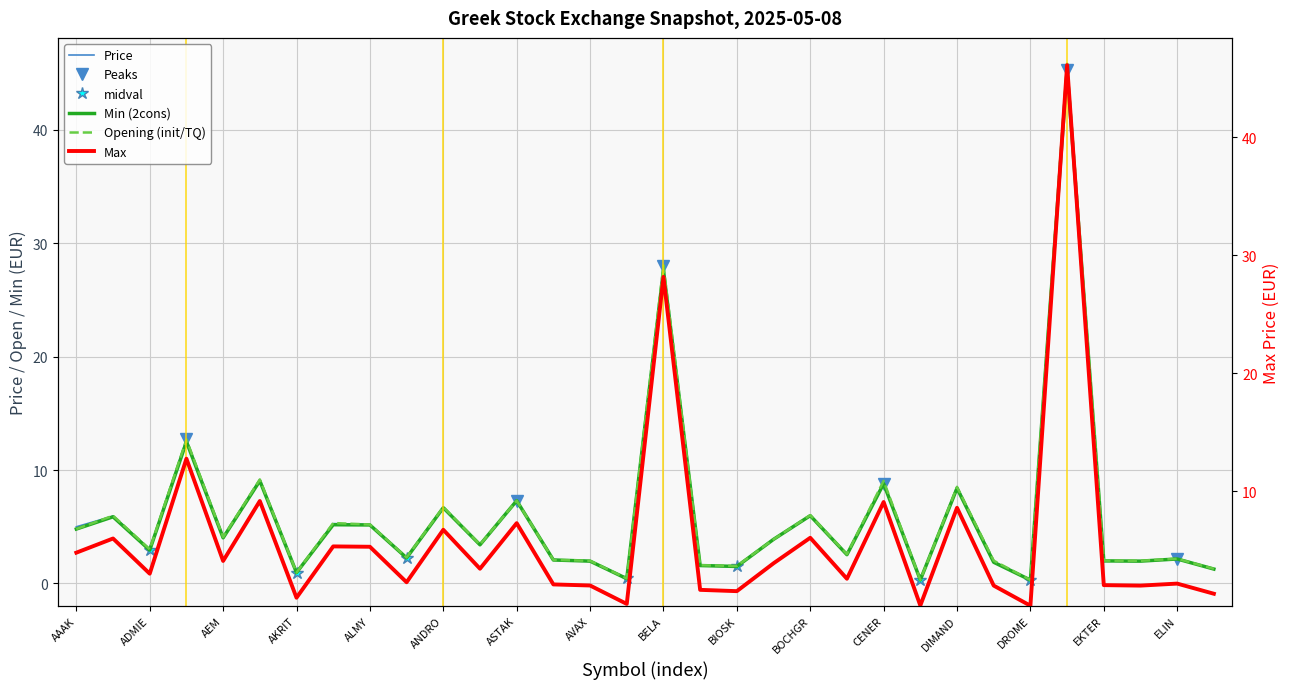

Reading left to right, list all the values displayed in this chart.

Price: 5.0	5.9	3.0	12.7	4.1	9.2	1.0	5.3	5.2	2.3	6.7	3.4	7.3	2.1	2.0	0.4	28.0	1.6	1.5	3.9	6.0	2.5	8.8	0.3	8.5	1.9	0.3	45.3	2.0	2.0	2.2	1.3
Opening: 4.8	6.0	3.0	12.7	4.1	9.2	1.0	5.3	5.2	2.3	6.7	3.4	7.3	2.1	2.0	0.4	28.1	1.6	1.5	3.9	6.0	2.6	9.1	0.3	8.5	2.0	0.3	45.8	2.0	2.0	2.2	1.3
Min: 4.8	5.9	2.9	12.5	4.0	9.1	1.0	5.2	5.2	2.3	6.7	3.4	7.3	2.1	2.0	0.4	27.6	1.6	1.5	3.9	6.0	2.5	8.8	0.3	8.4	1.9	0.3	45.2	2.0	2.0	2.2	1.3
Max: 4.8	6.0	3.0	12.8	4.1	9.2	1.0	5.3	5.3	2.3	6.7	3.4	7.3	2.1	2.0	0.5	28.2	1.6	1.5	3.9	6.1	2.6	9.1	0.3	8.6	2.0	0.3	46.1	2.0	2.0	2.2	1.3